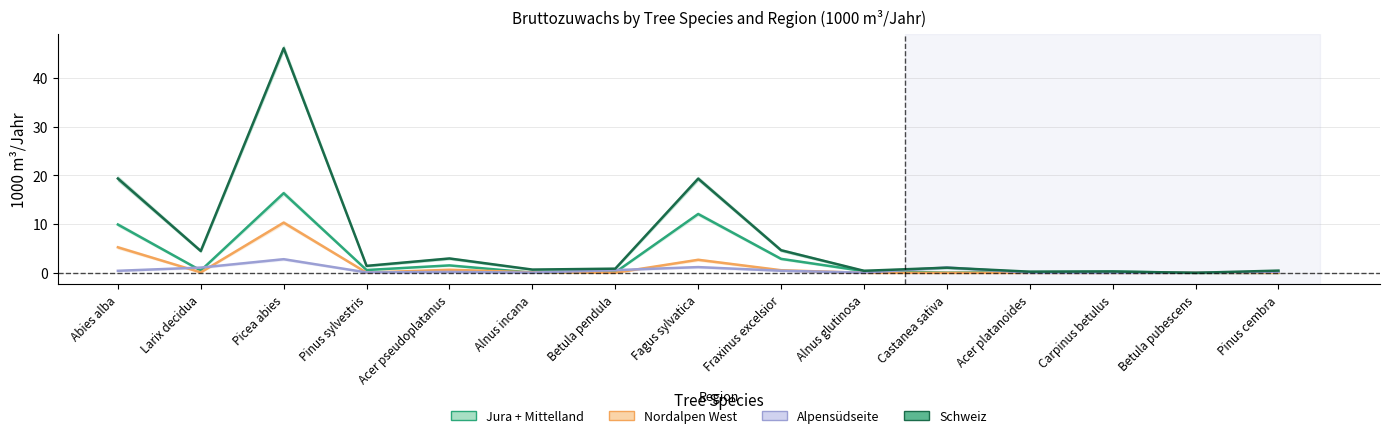

At which category does the chart reach its minimum across all series?

Betula pubescens